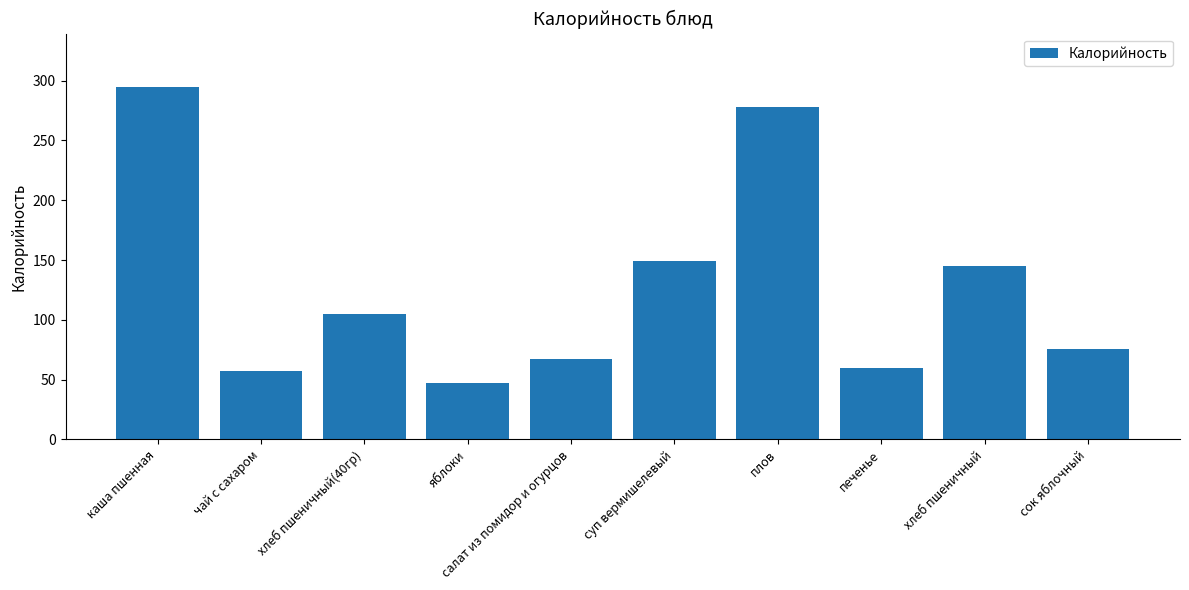

Which label corresponds to the largest value in the chart?

каша пшенная